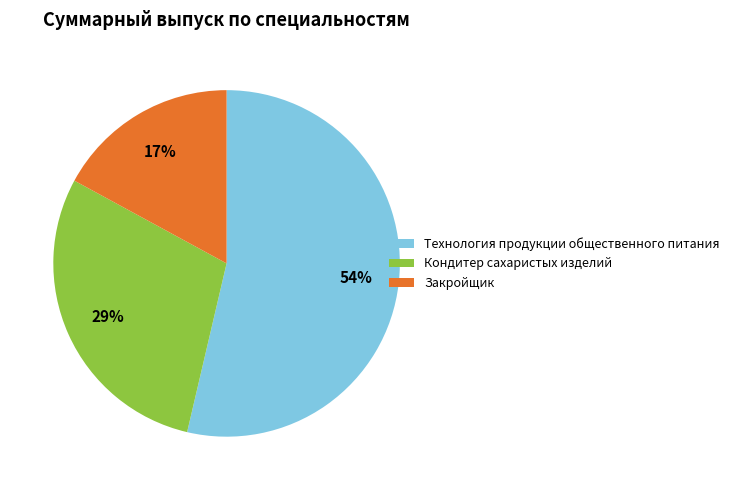

To the nearest percent, what is the difference between the largest and smallest slice percentages?

37%